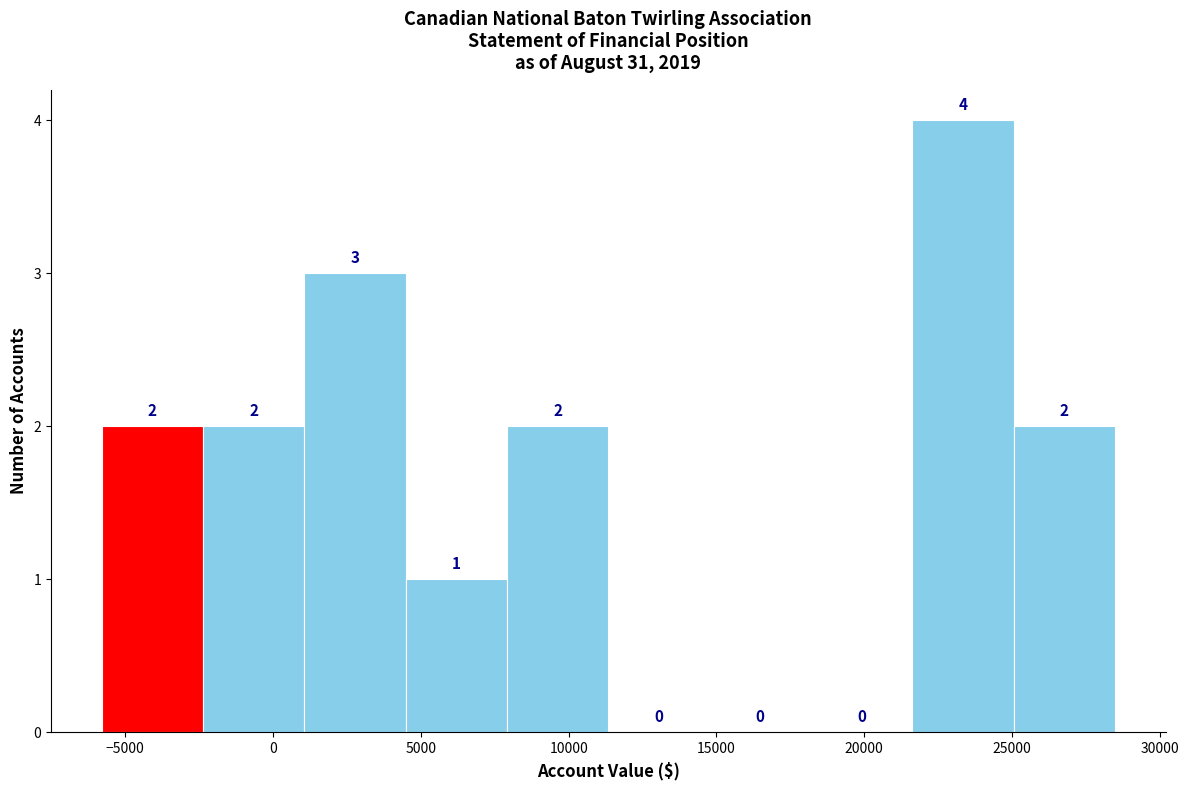

Which range on the x-axis has the tallest bar?

21500 to 25000